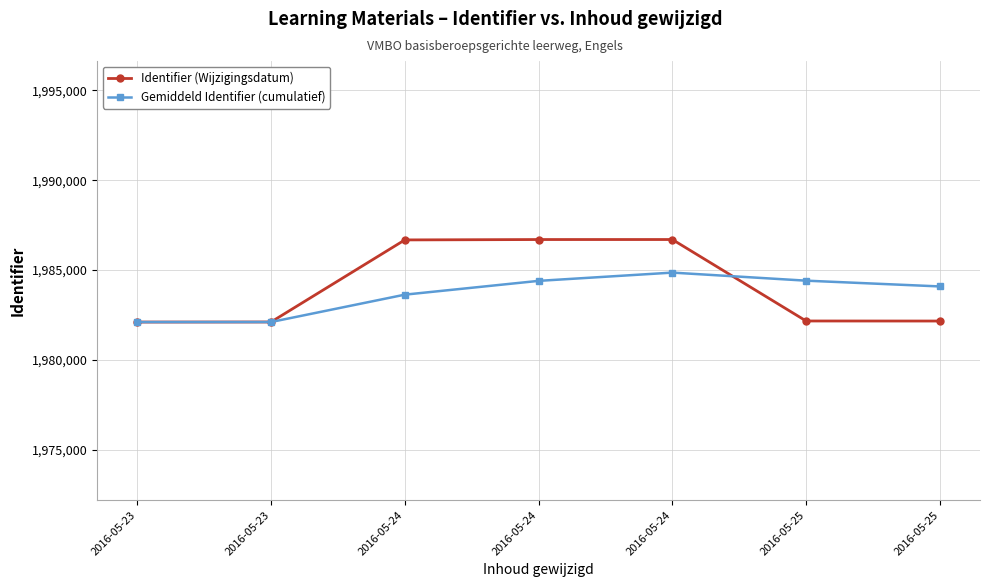

What is the difference between the Identifier (Wijzigingsdatum) values at 2016-05-24 and 2016-05-24?

21.0